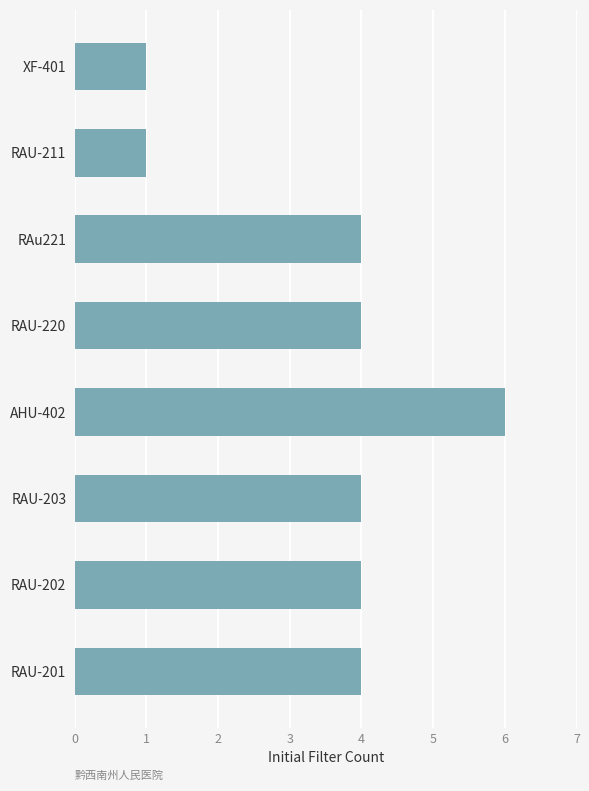

What is the sum of all values?

28